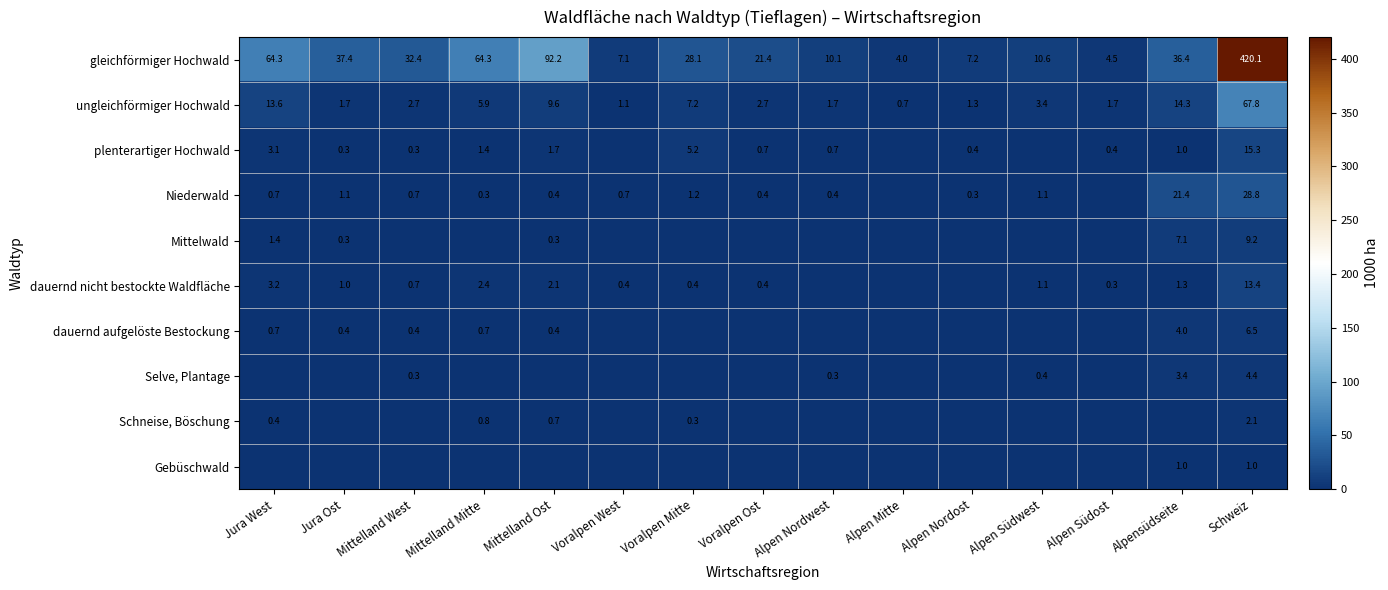

True or false: Mittelwald has a value of 0.3 at Jura Ost.

True